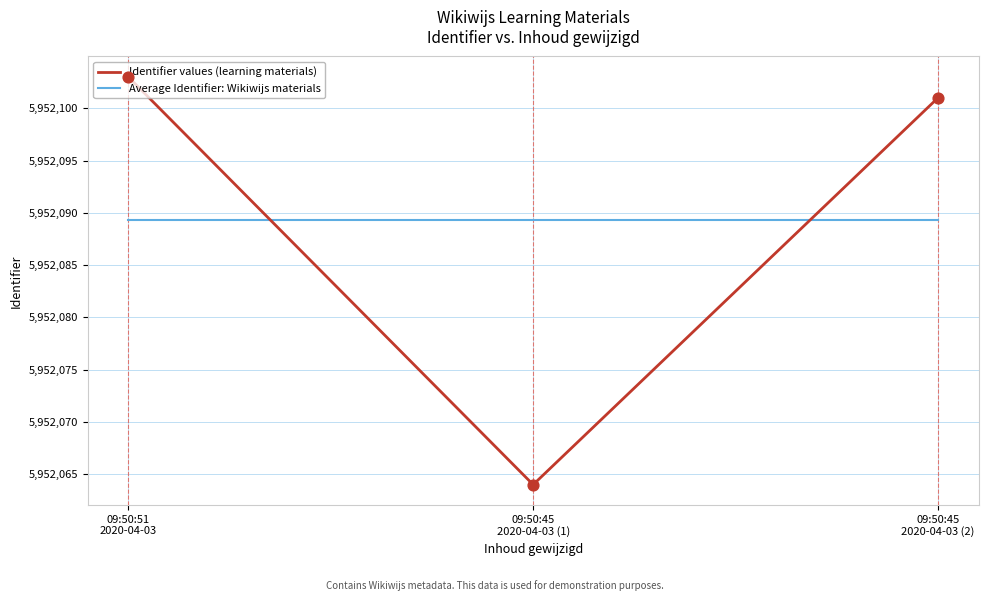

What is the total value across all series at 09:50:45
2020-04-03 (1)?

11904153.3